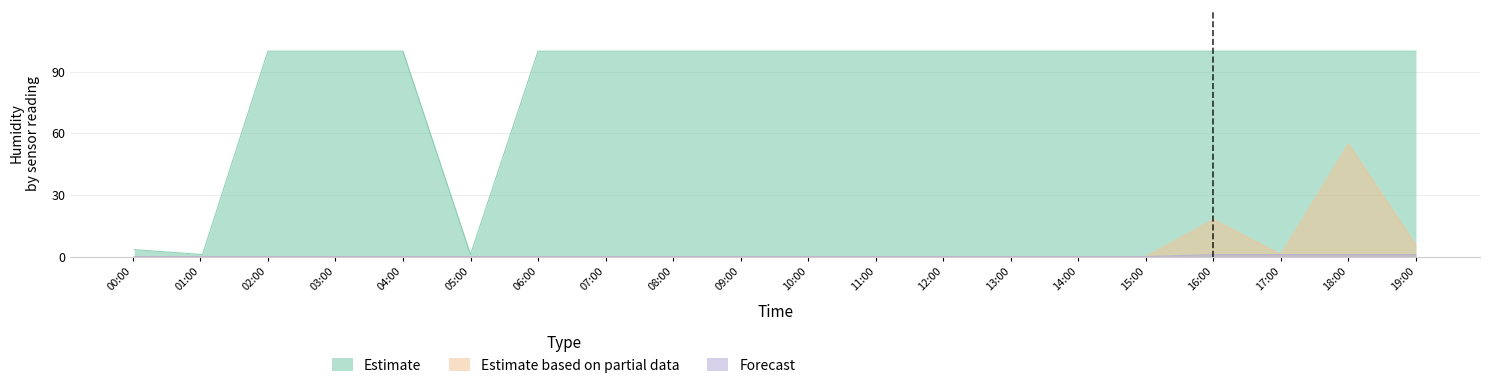

How many data points in Forecast are above 0?

4